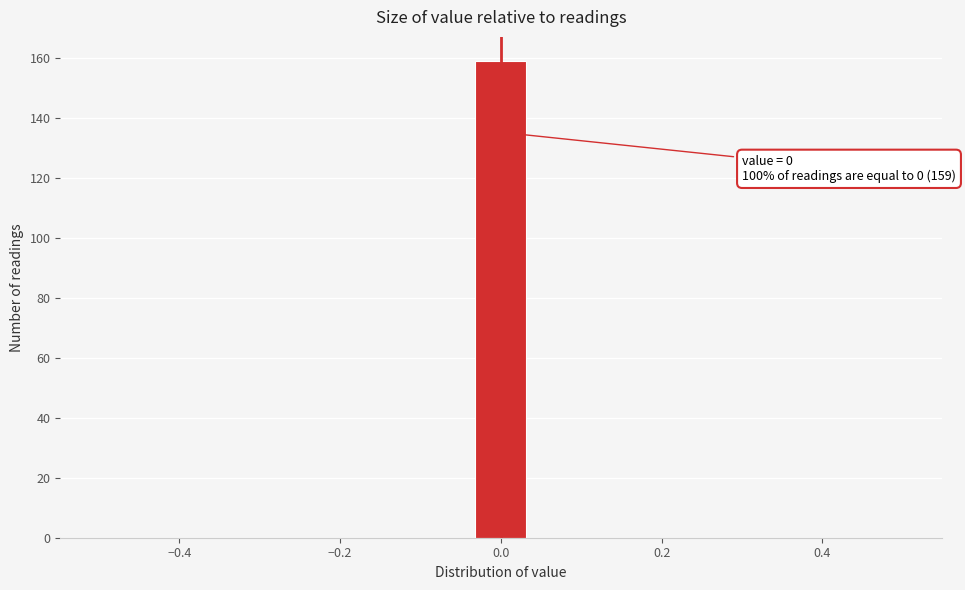

Read against the x-axis, roughly where is the centre of the tallest bar?

0.00